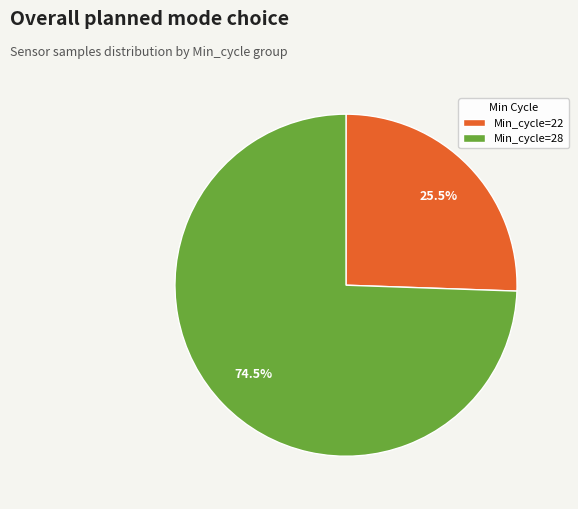

To the nearest percent, what is the average slice percentage?

50%